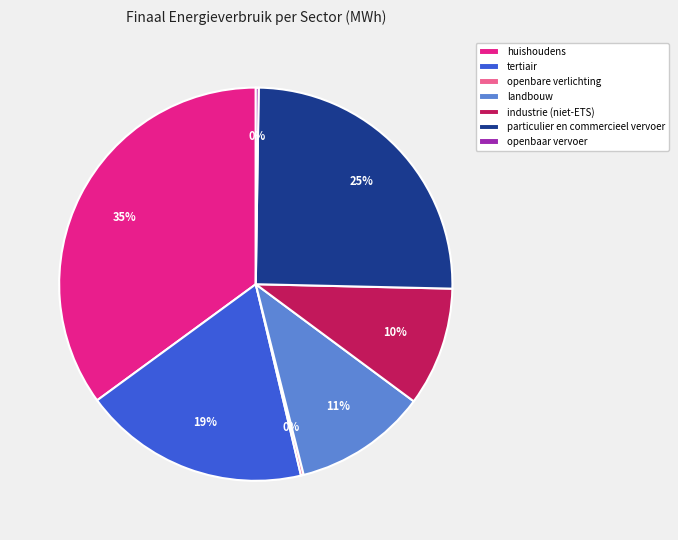

To the nearest percent, what is the average slice percentage?

14%